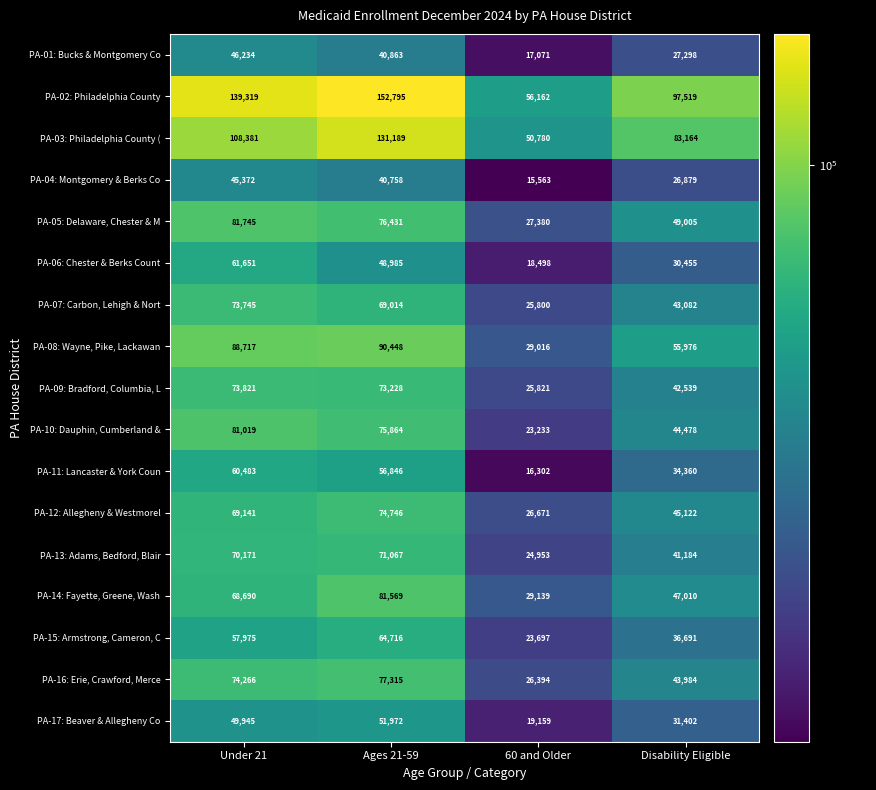

What is the greatest value displayed?

152795